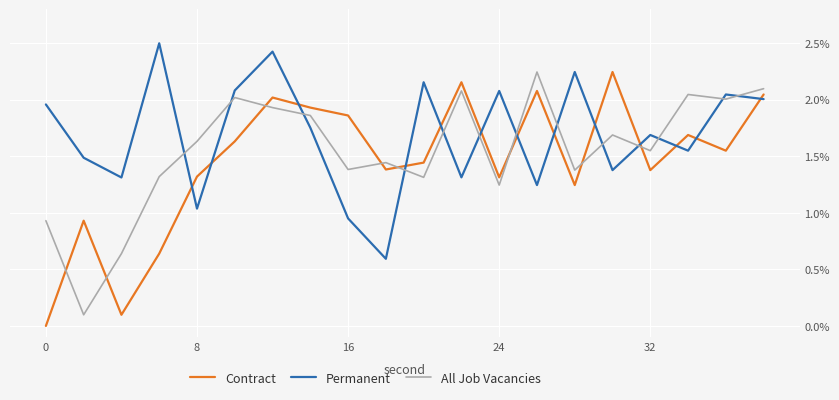

What is the highest value of the Permanent series?

2.5